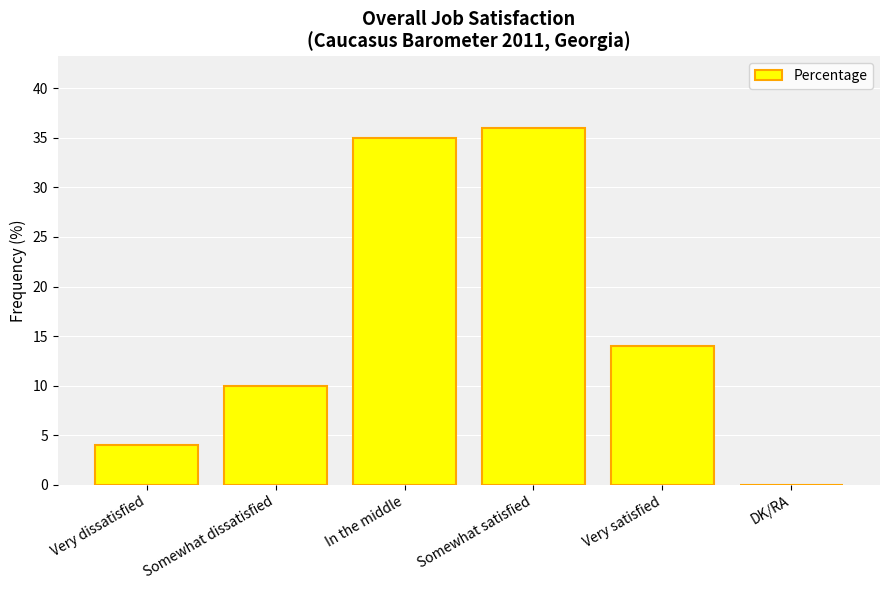

The chart shows a value of 19 at Very satisfied. True or false?

False